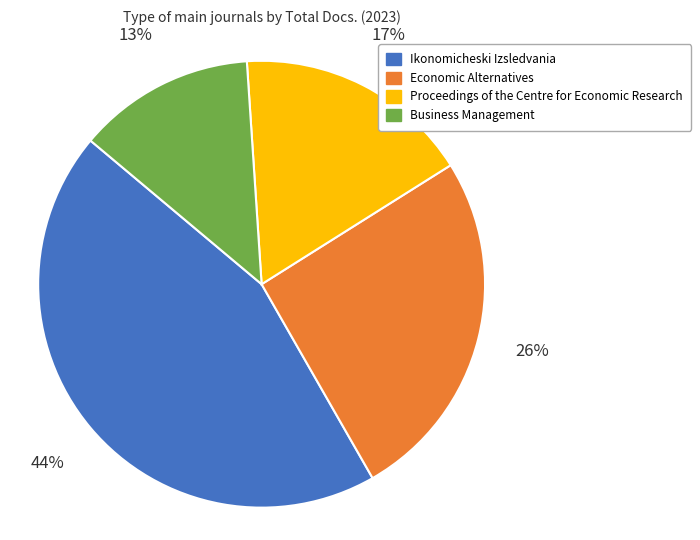

Rank the categories by value from lowest to highest.

Business Management, Proceedings of the Centre for Economic Research, Economic Alternatives, Ikonomicheski Izsledvania